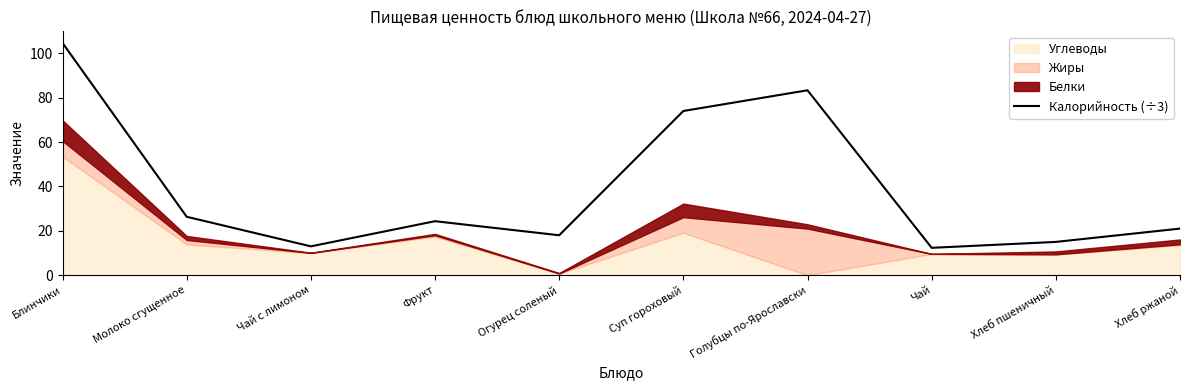

What is the ratio of the value at Чай to the value at Суп гороховый?

0.2